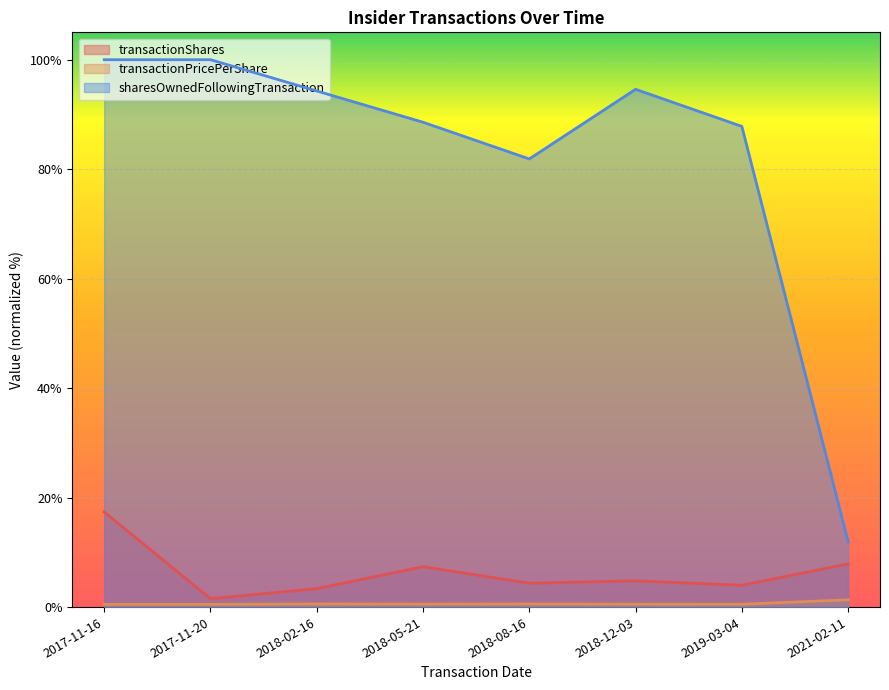

Is the value of transactionShares at 2018-05-21 greater than the value of transactionPricePerShare at 2017-11-16?

Yes